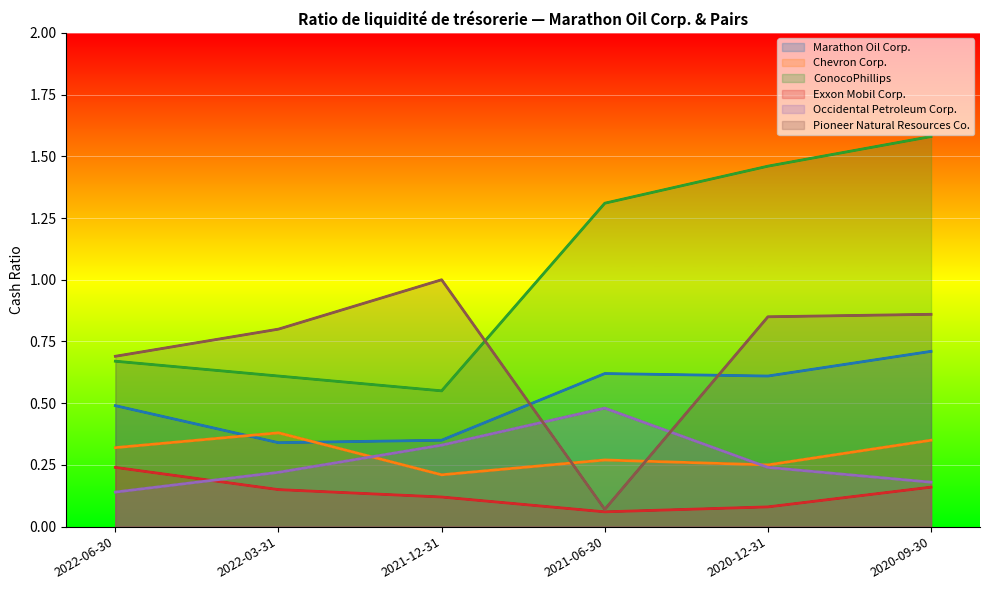

How many ConocoPhillips values are between 0 and 1?

3